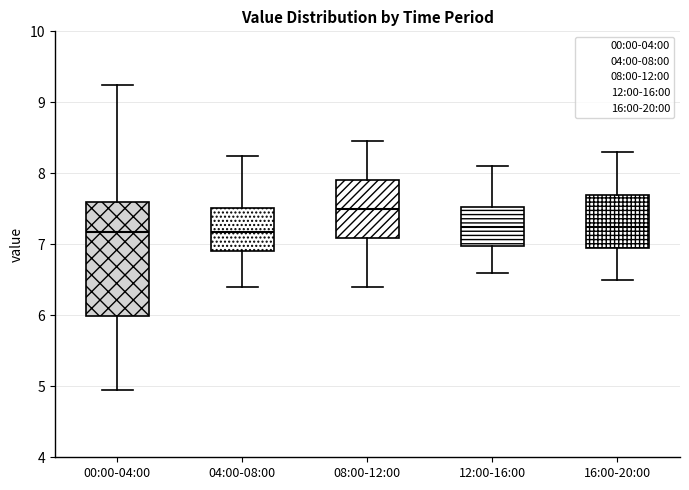

Which box is the tallest, from its lower edge to its upper edge?

00:00-04:00